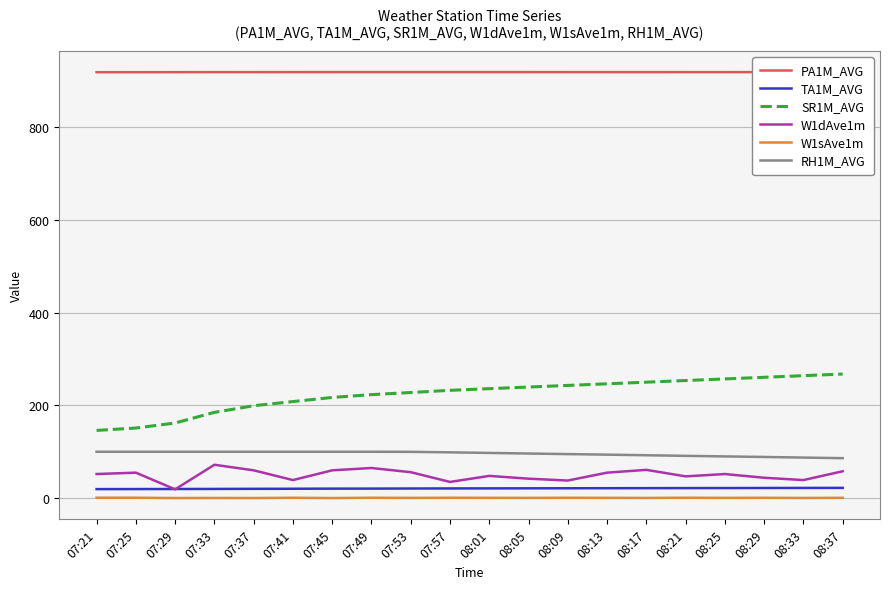

Is the value of SR1M_AVG at 08:17 greater than the value of RH1M_AVG at 08:17?

Yes